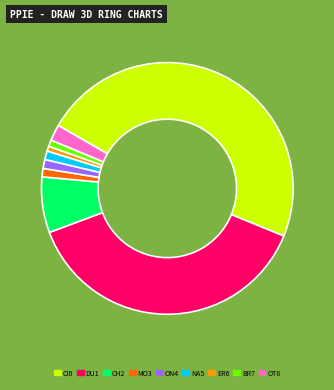

Is there any slice that represents more than half of the pie?

No